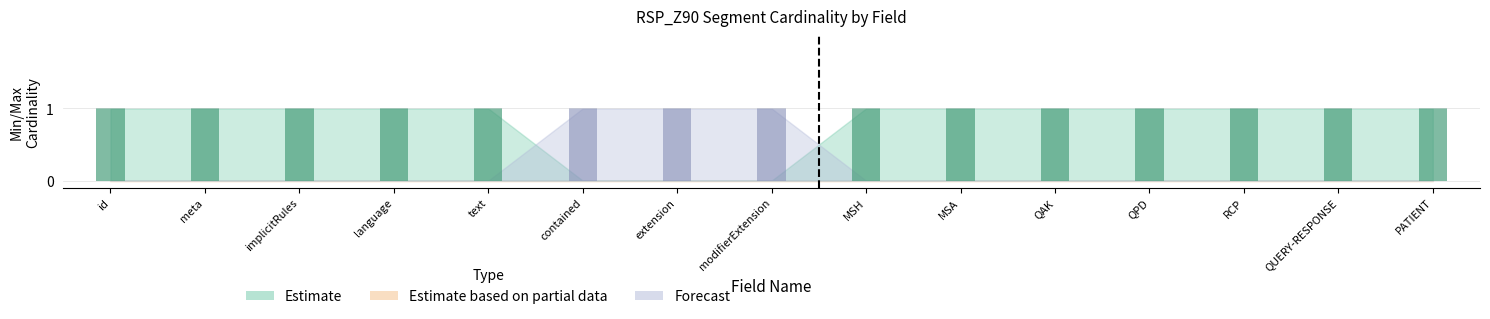

Read the Estimate value at RSP_Z90.id.

1